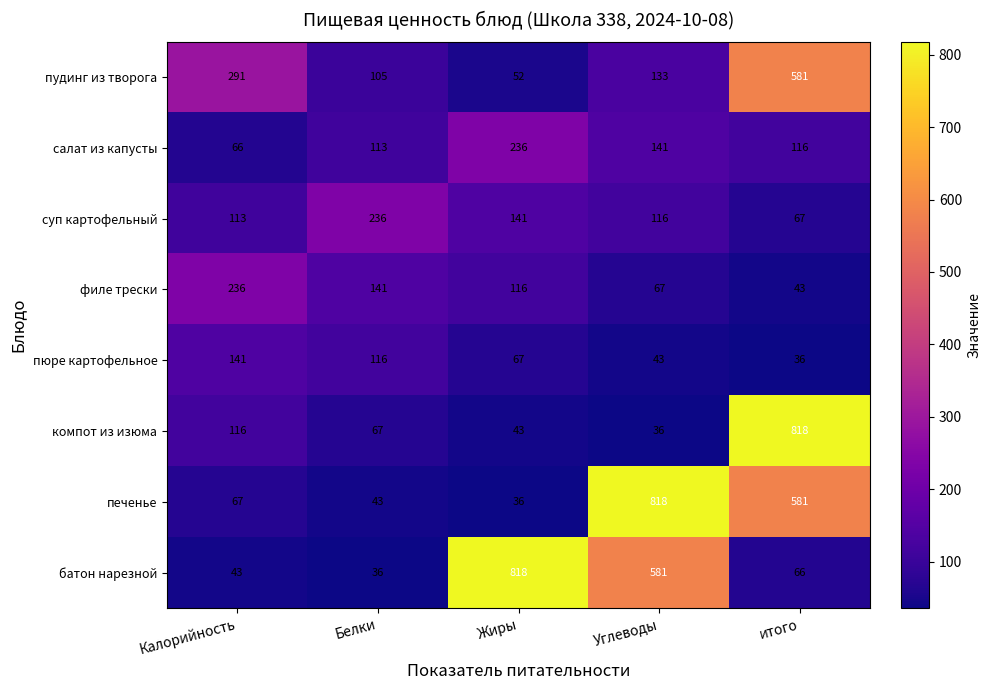

What is the minimum value for компот из изюма?

36